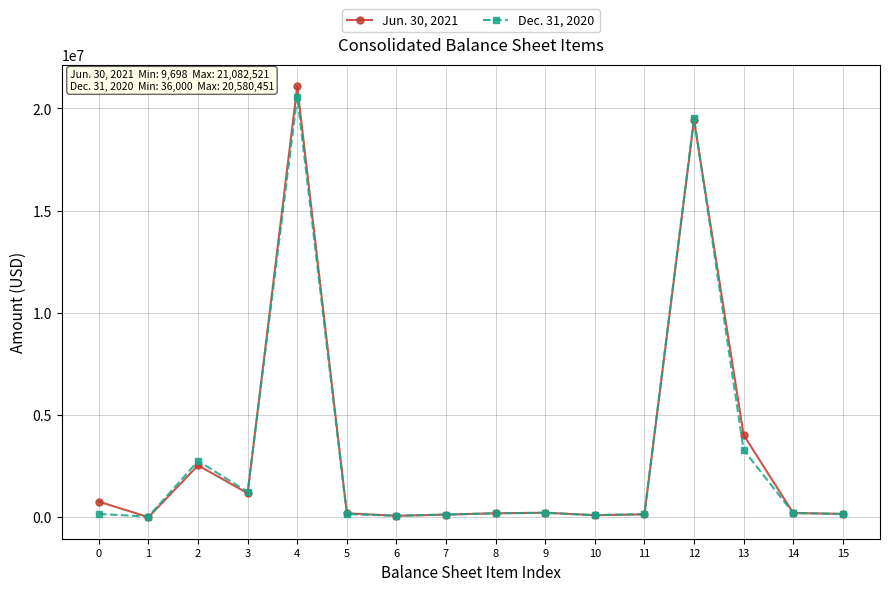

What are all the series names shown in the legend?

Jun. 30, 2021, Dec. 31, 2020